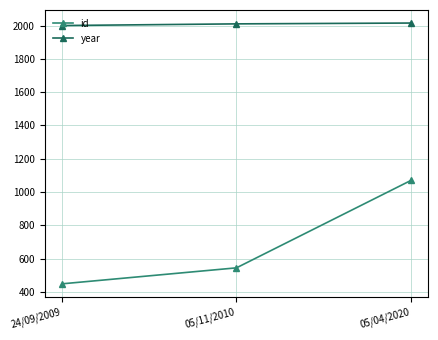

Where is id nearest to the value 759?

05/11/2010